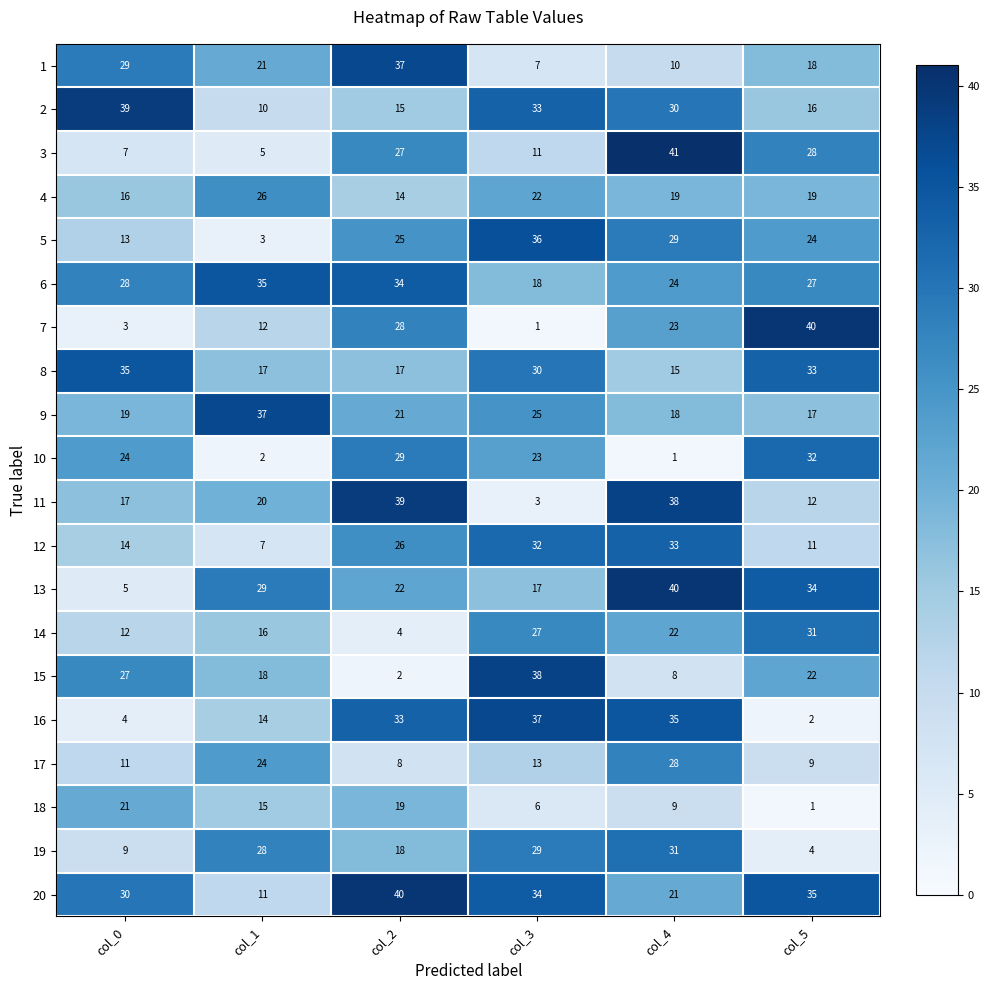

At col_3, list the series in order from largest to smallest.

15, 16, 5, 20, 2, 12, 8, 19, 14, 9, 10, 4, 6, 13, 17, 3, 1, 18, 11, 7